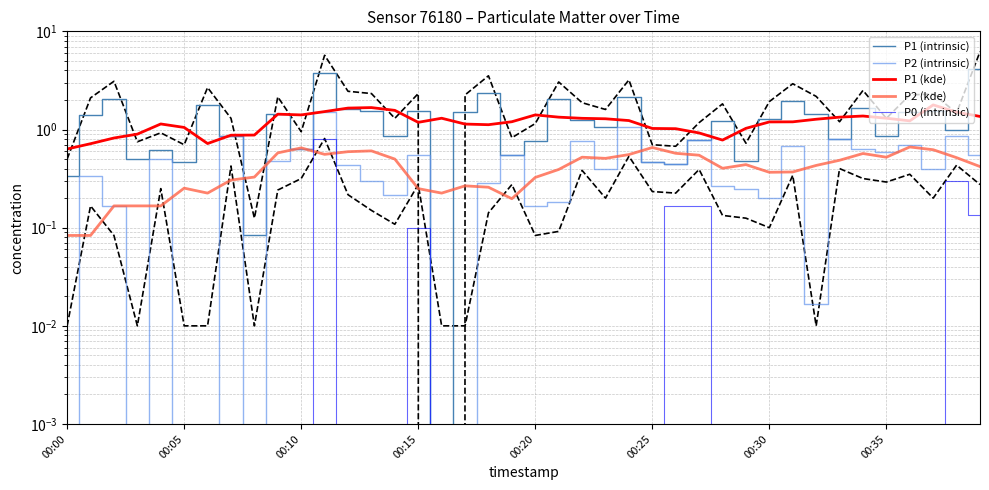

Reading right to left, transcribe all the data shown in this chart.

P1 (intrinsic): 4.1	1.0	1.5	1.5	0.9	1.7	0.8	1.4	1.9	1.3	0.5	1.2	0.8	0.5	0.5	2.1	1.1	1.2	2.0	0.8	0.6	2.4	1.5	0.0	1.6	0.9	1.6	1.6	3.8	0.6	1.4	0.1	0.9	1.8	0.5	0.6	0.5	2.1	1.4	0.3
P2 (intrinsic): 0.6	0.9	0.4	0.7	0.6	0.6	0.8	0.0	0.7	0.2	0.2	0.3	0.8	0.5	0.5	1.1	0.4	0.8	0.2	0.2	0.6	0.3	0.0	0.0	0.6	0.2	0.3	0.4	1.5	0.6	0.5	0.0	0.8	0.0	0.0	0.5	0.0	0.2	0.3	0.0
P1 (kde): 1.4	1.5	1.8	1.2	1.3	1.4	1.3	1.3	1.2	1.2	1.0	0.8	0.9	1.0	1.0	1.2	1.3	1.3	1.3	1.4	1.2	1.1	1.1	1.3	1.2	1.6	1.7	1.7	1.5	1.4	1.4	0.9	0.9	0.7	1.1	1.1	0.9	0.8	0.7	0.6
P2 (kde): 0.4	0.5	0.6	0.7	0.5	0.6	0.5	0.4	0.4	0.4	0.4	0.4	0.5	0.6	0.7	0.6	0.5	0.5	0.4	0.3	0.2	0.3	0.3	0.2	0.2	0.5	0.6	0.6	0.6	0.6	0.6	0.3	0.3	0.2	0.3	0.2	0.2	0.2	0.1	0.1
P0 (intrinsic): 0.1	0.3	0.0	0.0	0.0	0.0	0.0	0.0	0.0	0.0	0.0	0.0	0.2	0.2	0.0	0.0	0.0	0.0	0.0	0.0	0.0	0.0	0.0	0.0	0.1	0.0	0.0	0.0	0.8	0.0	0.0	0.0	0.0	0.0	0.0	0.0	0.0	0.0	0.0	0.0